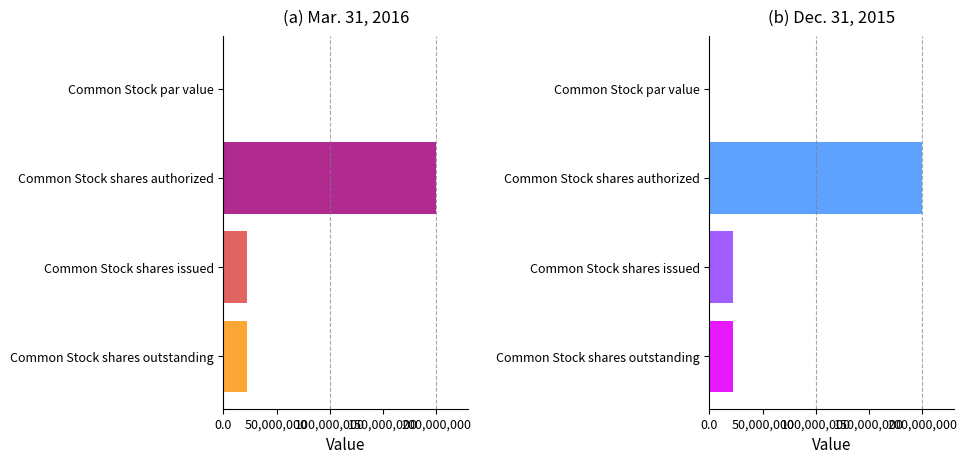

Which series has the largest range (max minus min)?

Mar. 31, 2016